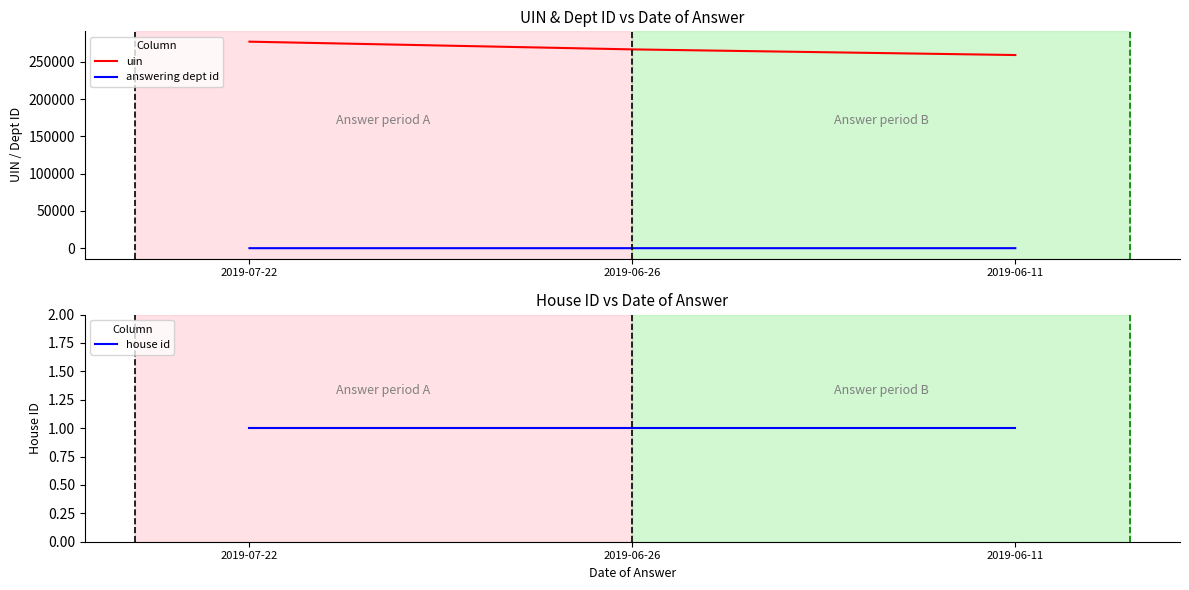

What is the difference between the answering dept id values at 2019-06-11 and 2019-06-26?

4